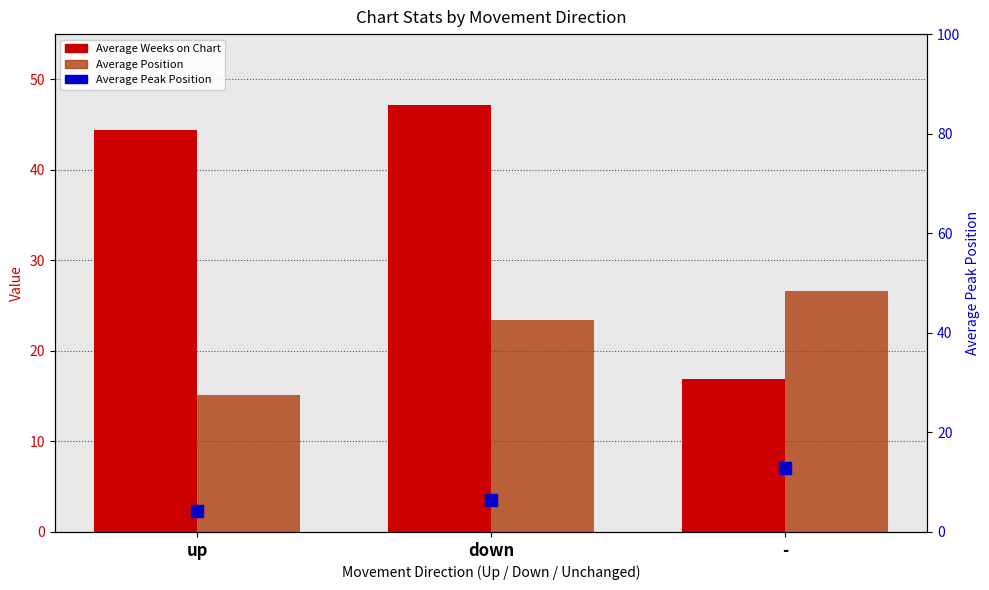

Which series has the largest total across all categories?

Average Weeks on Chart